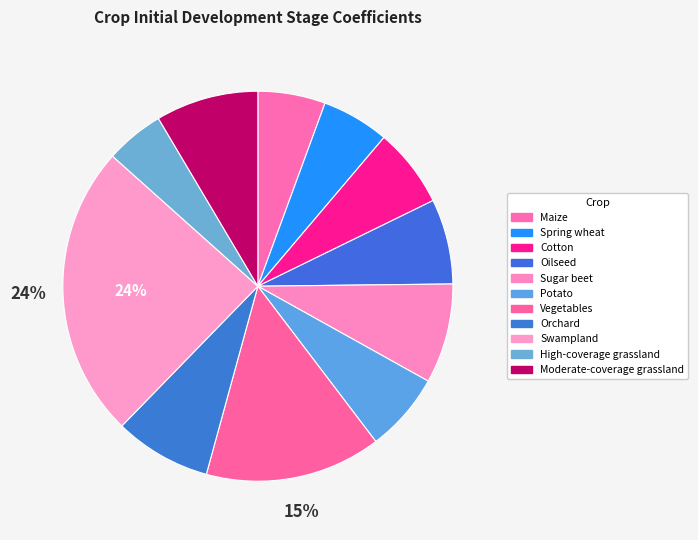

To the nearest percent, what is the combined percentage of High-coverage grassland and Sugar beet?

13%